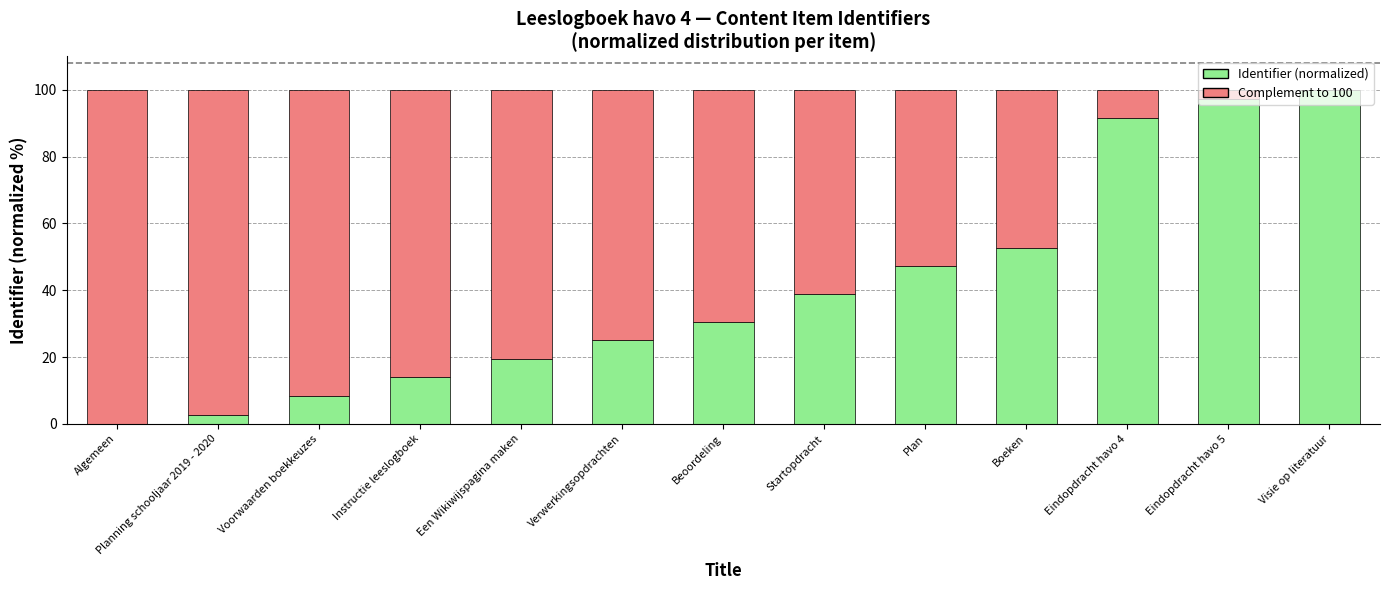

What is the sum of all Identifier (normalized) values?

527.8